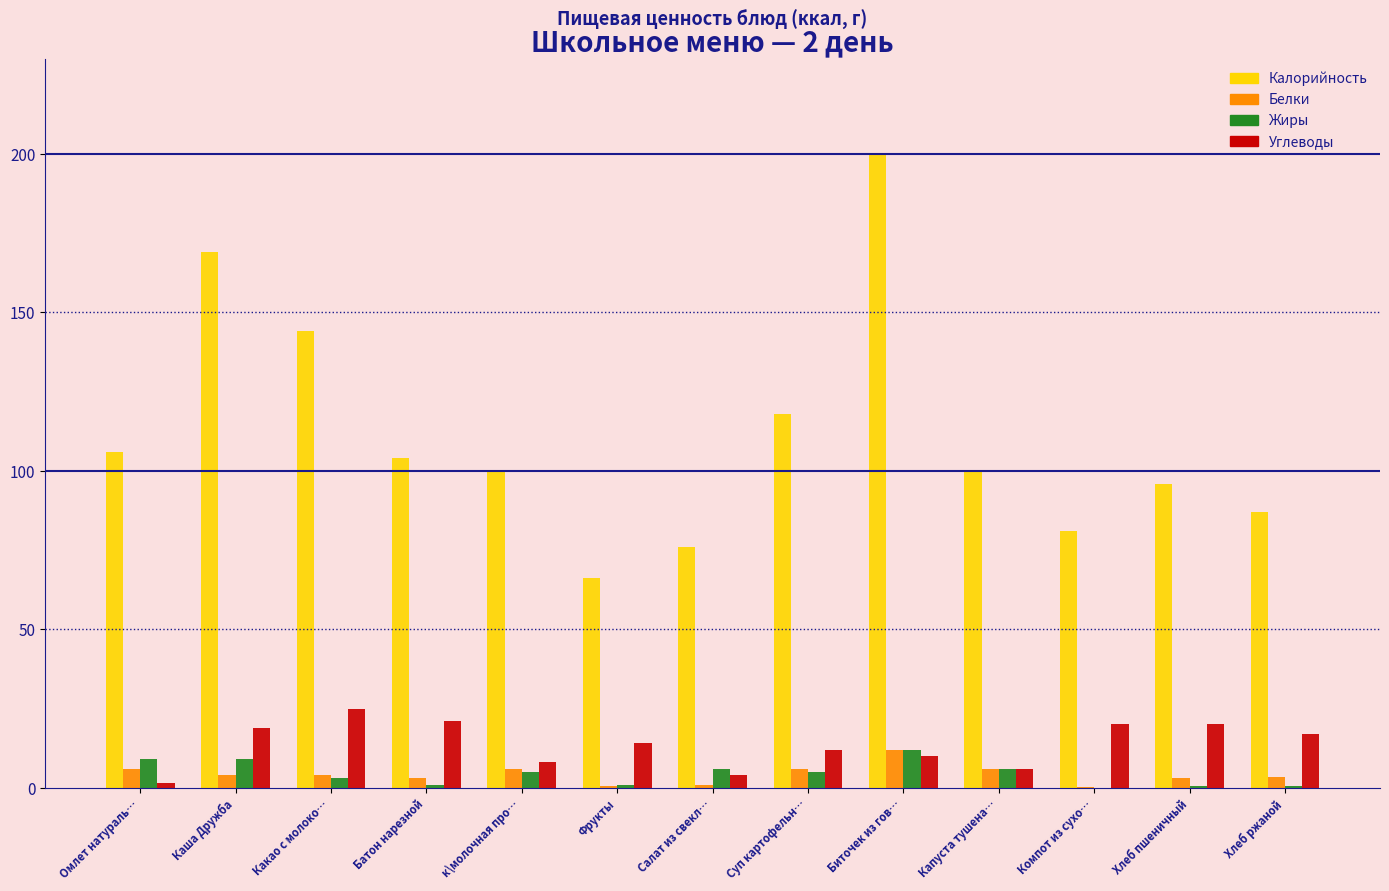

At which category is the sum across all series the highest?

Биточек из гов…